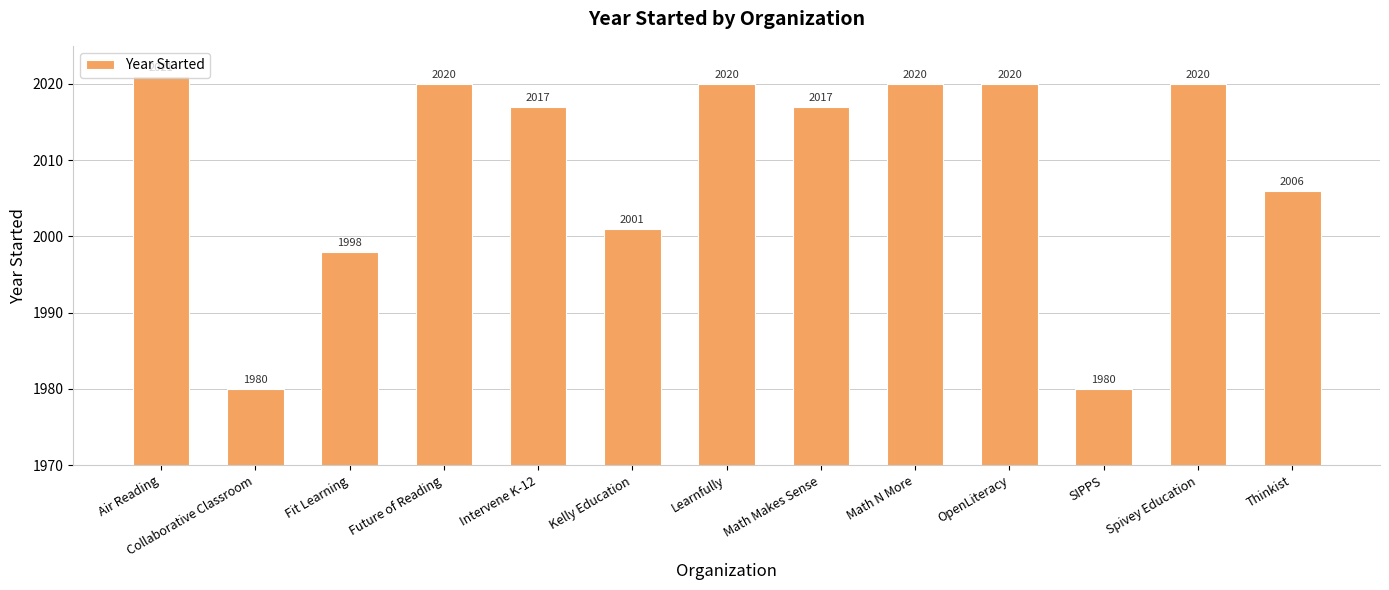

What is the change in value from Collaborative Classroom to OpenLiteracy?

+40